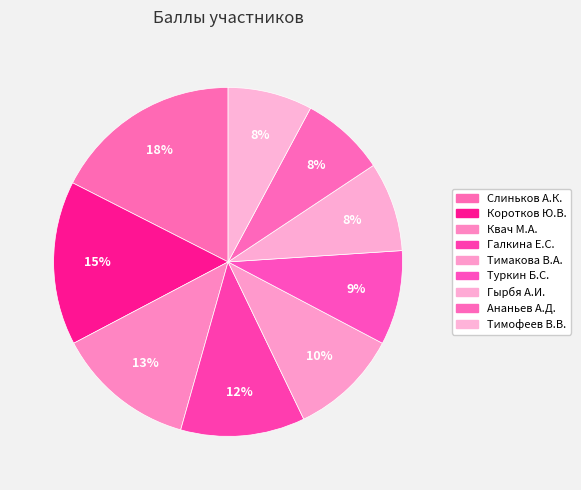

Is there a majority slice in this chart?

No